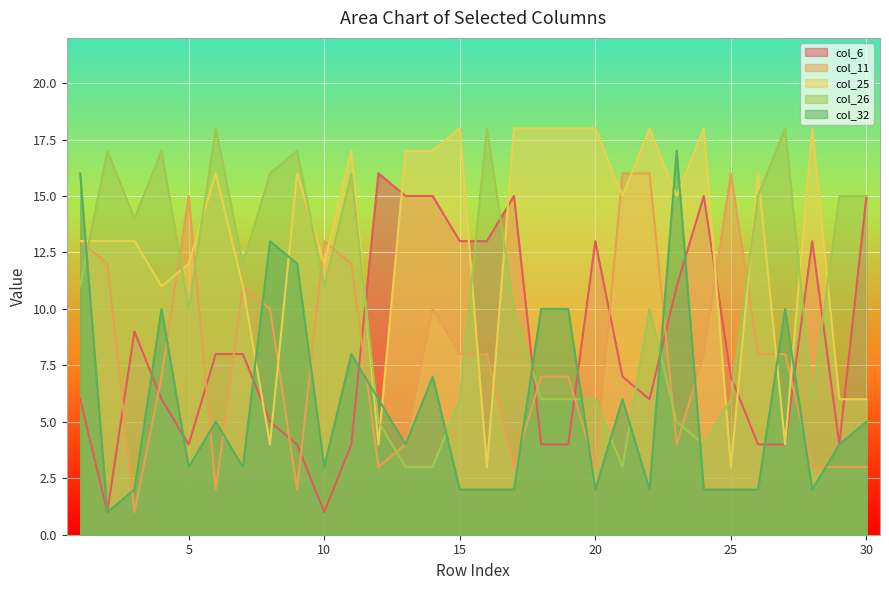

Which label corresponds to the largest value in the chart?

15